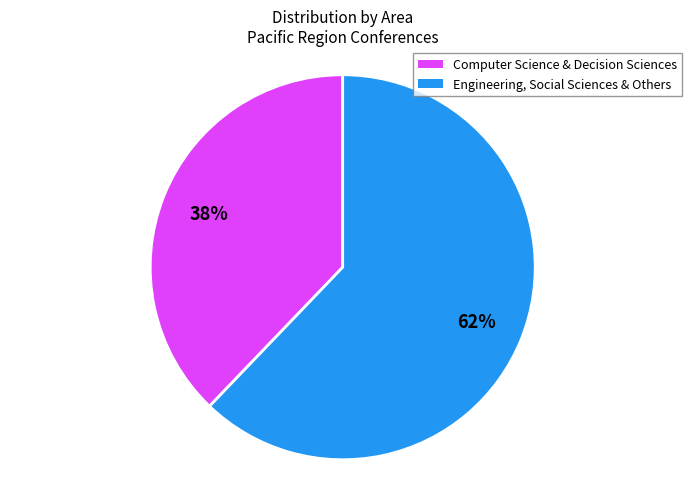

Is there any slice that represents more than half of the pie?

Yes